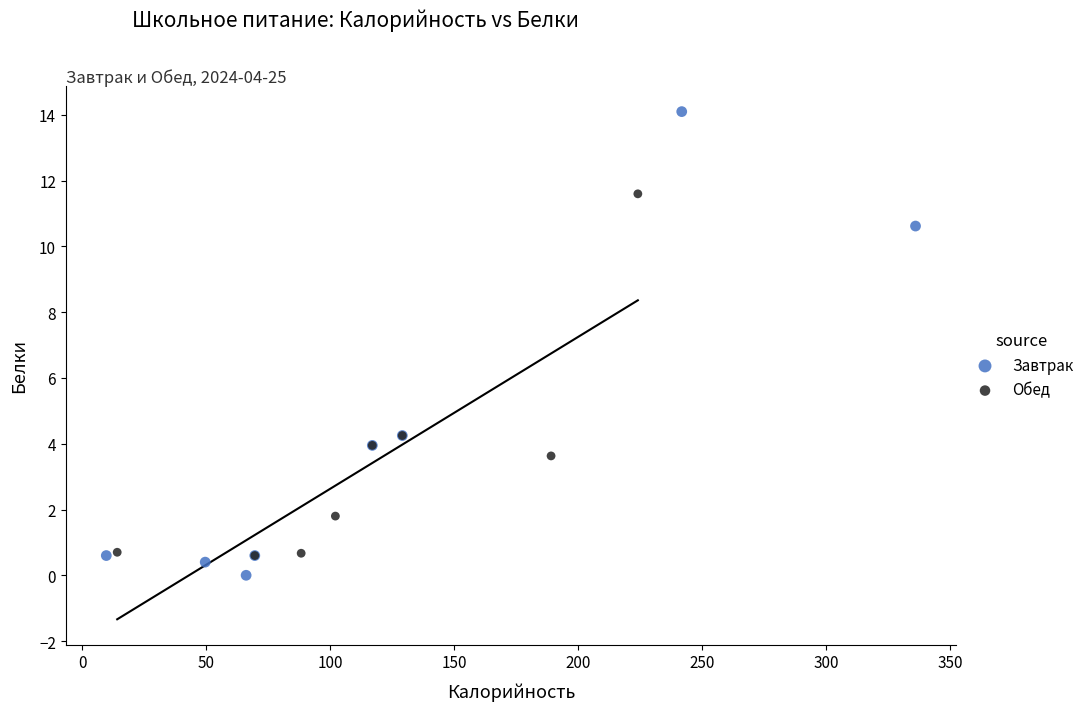

Which series has the widest spread of Y values?

Завтрак